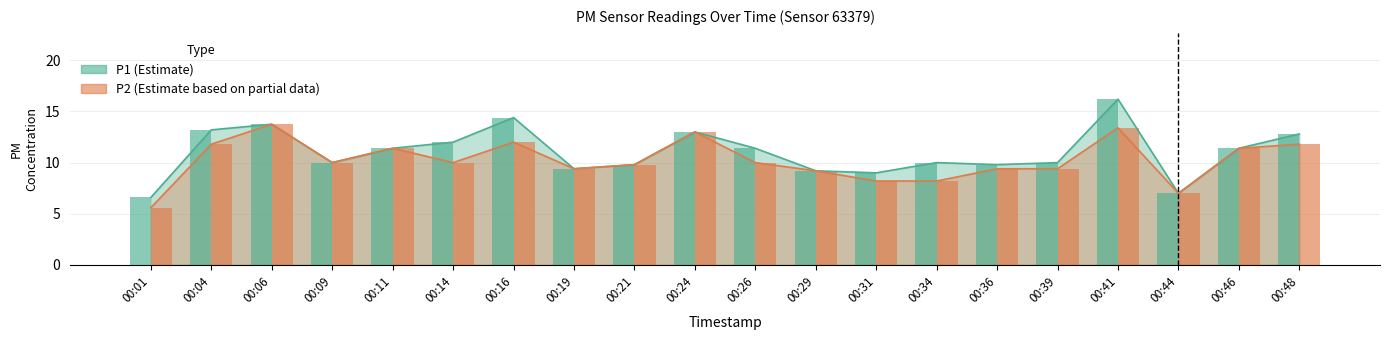

Is it true that P2 equals 1.8 at 00:31?

False